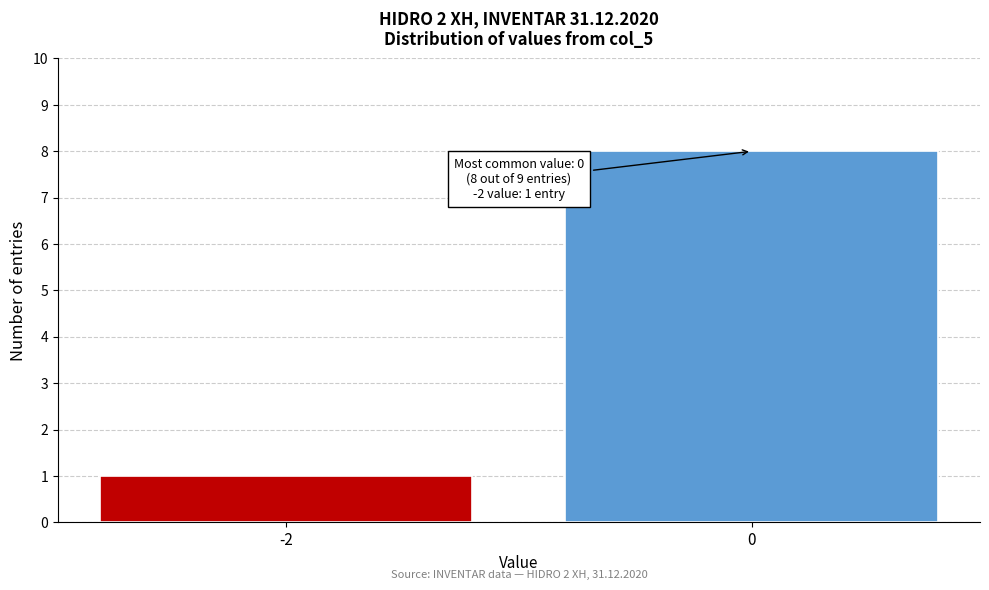

Reading left to right, extract all data points from this chart.

-2=1	0=8